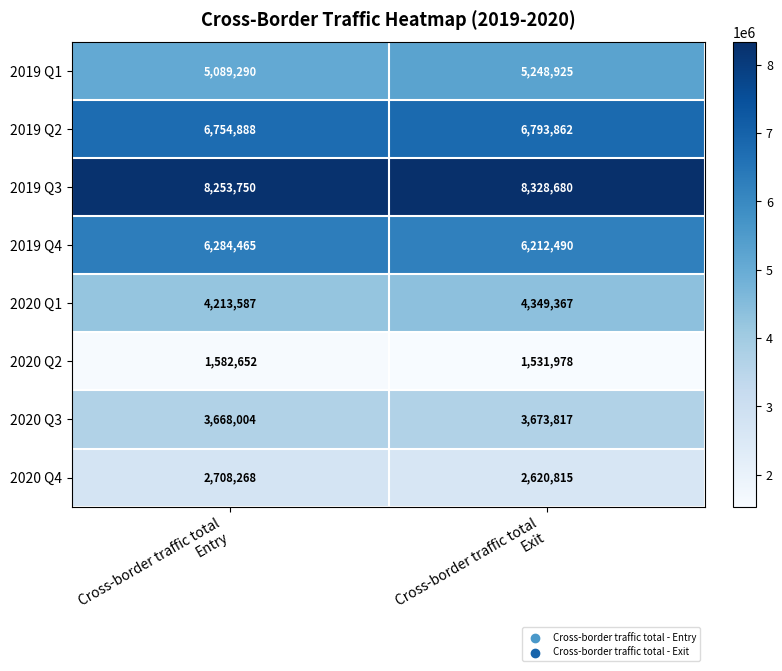

Which series has the largest total across all categories?

2019 Q3